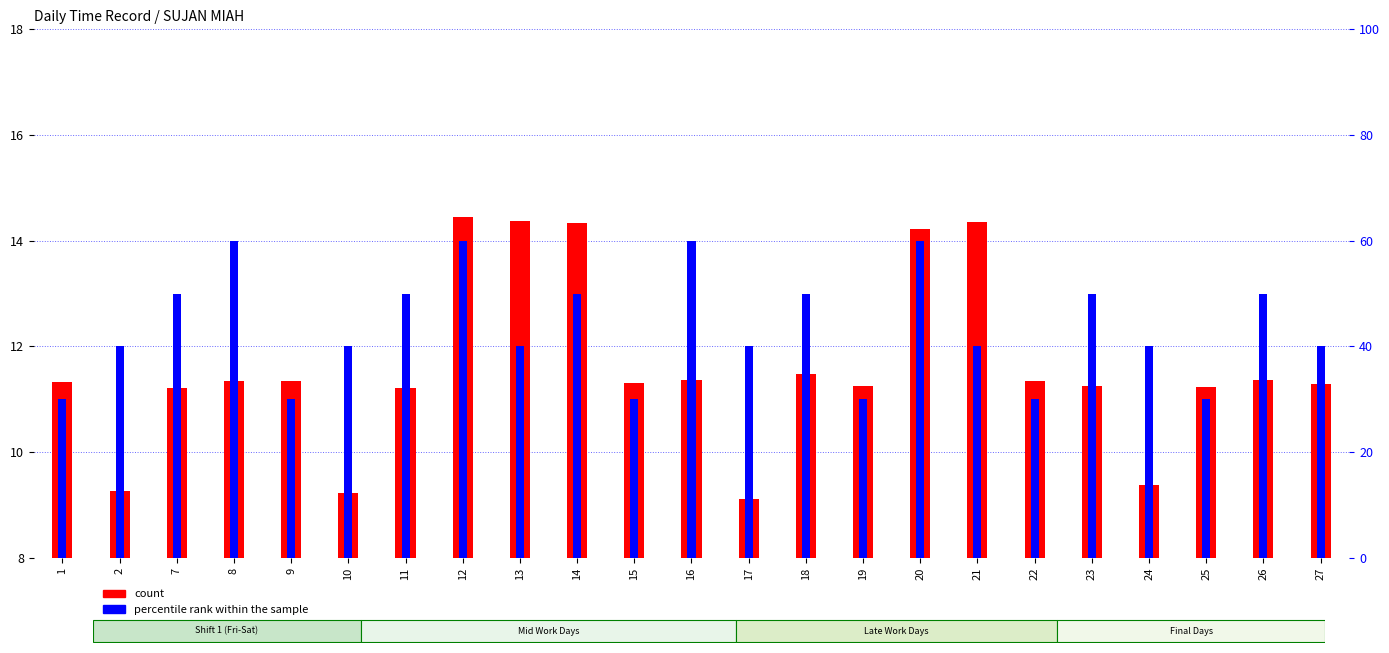

At which category is the sum across all series the highest?

12